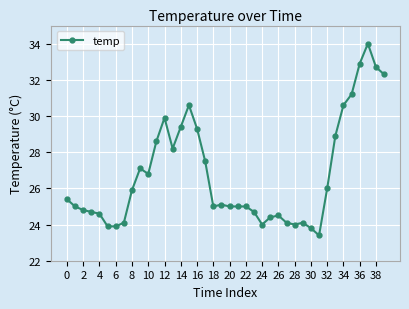

What is the difference between the second highest and second lowest values?

9.1